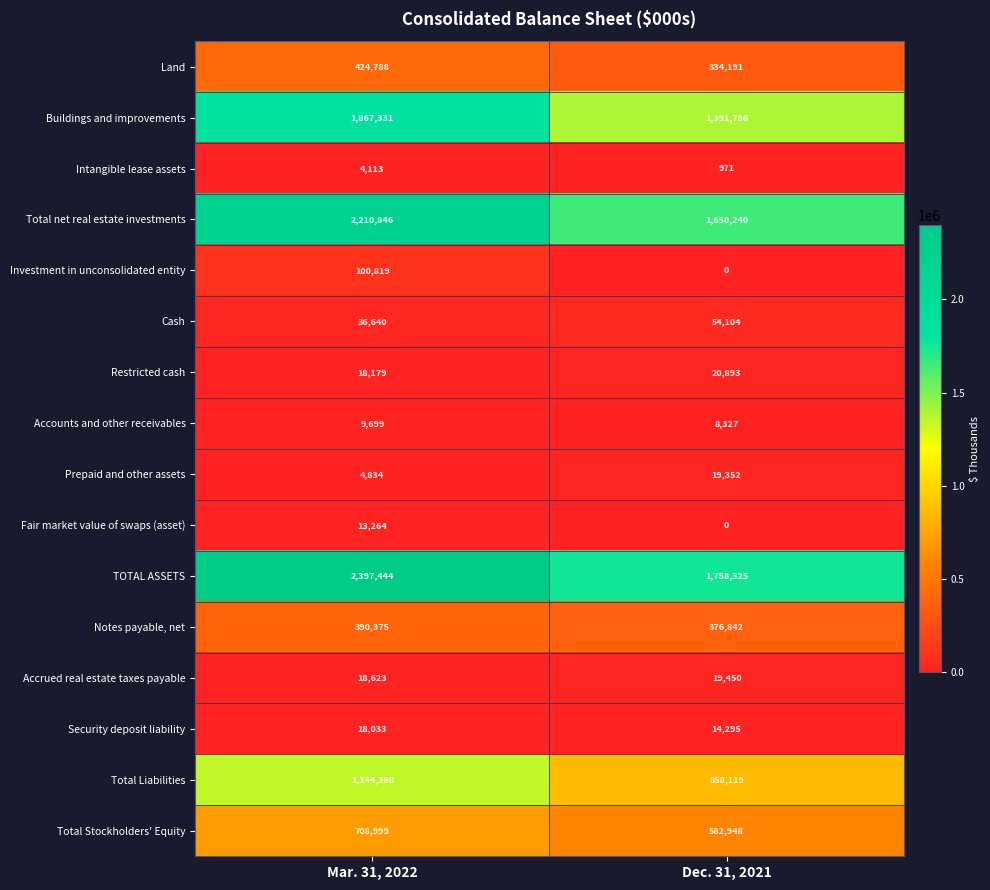

At which category is the sum across all series the highest?

Mar. 31, 2022